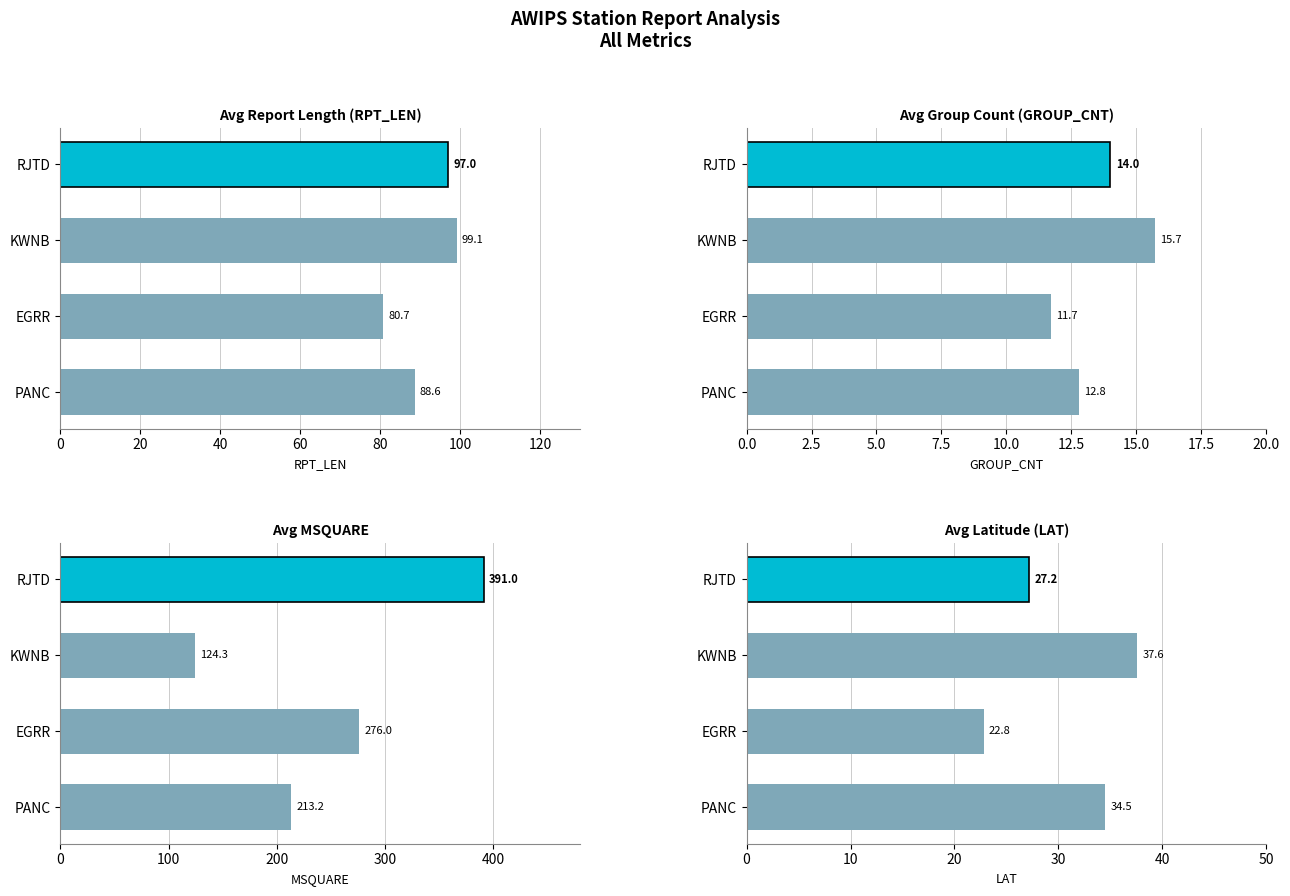

Between KWNB and RJTD, which series saw the biggest shift?

Avg MSQUARE